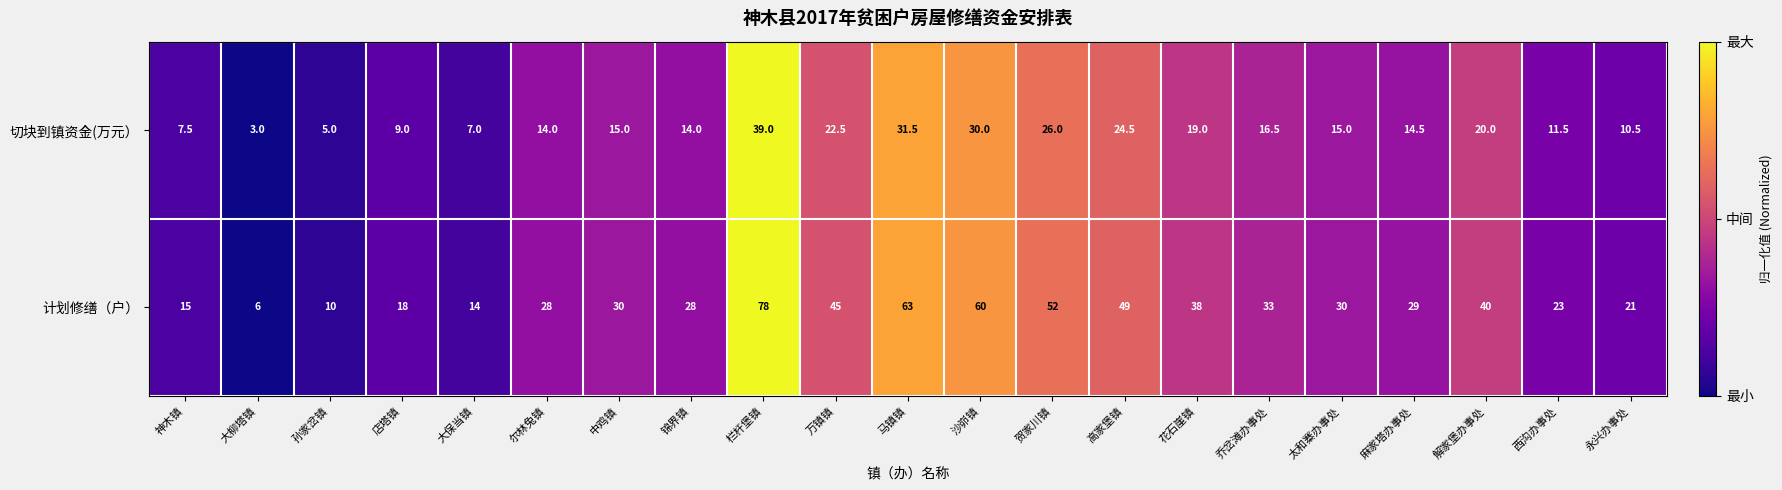

How many categories are shown in the chart?

21